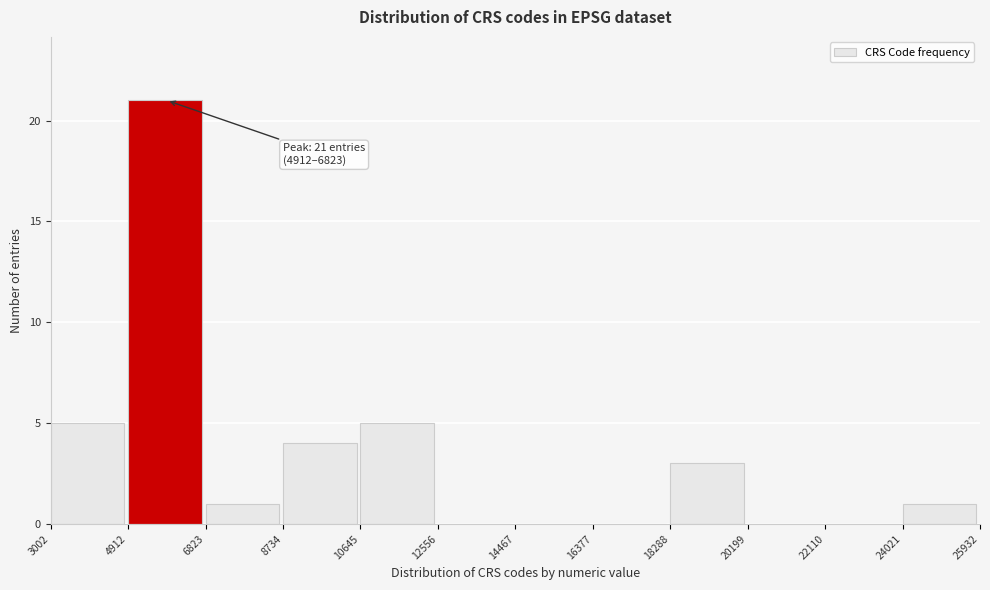

Which range on the x-axis has the tallest bar?

4912 to 6823